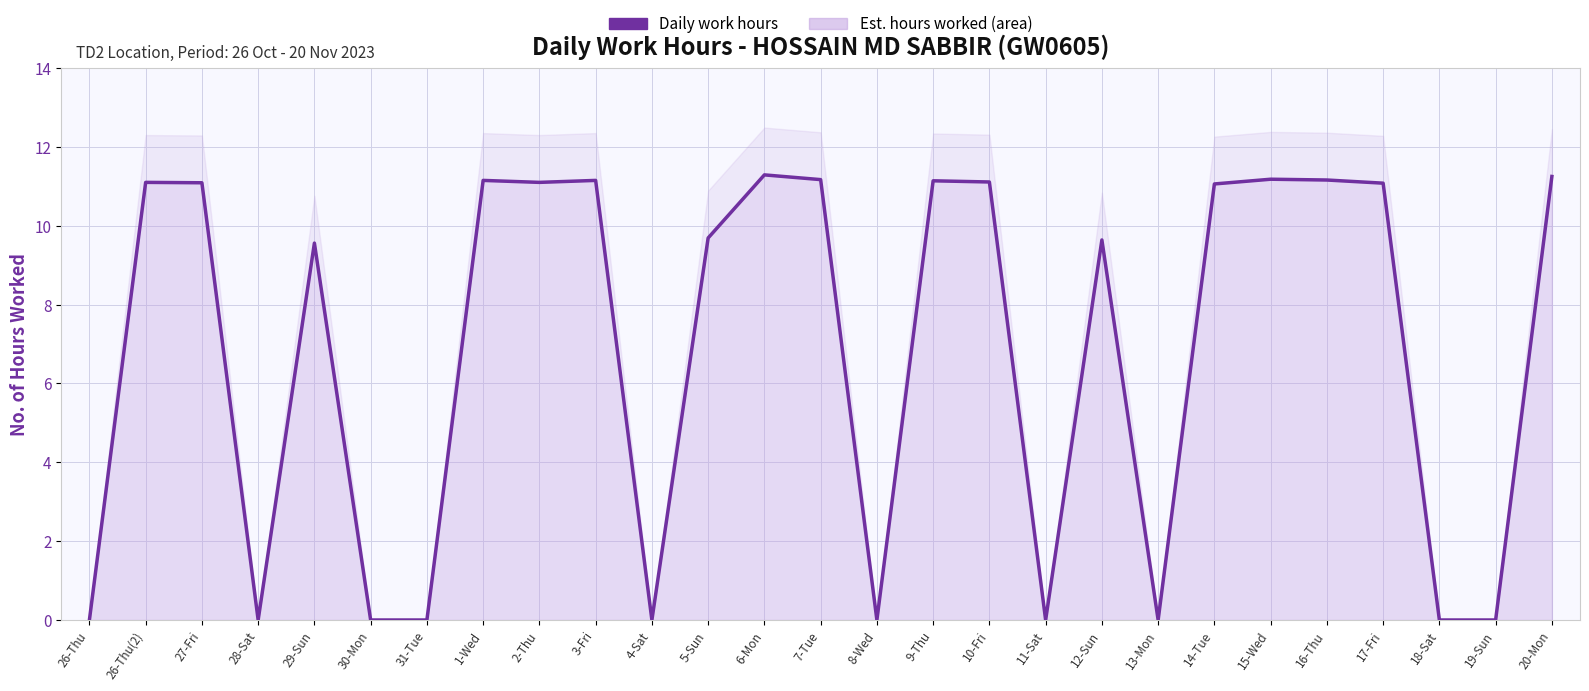

How many data points are above 11?

14